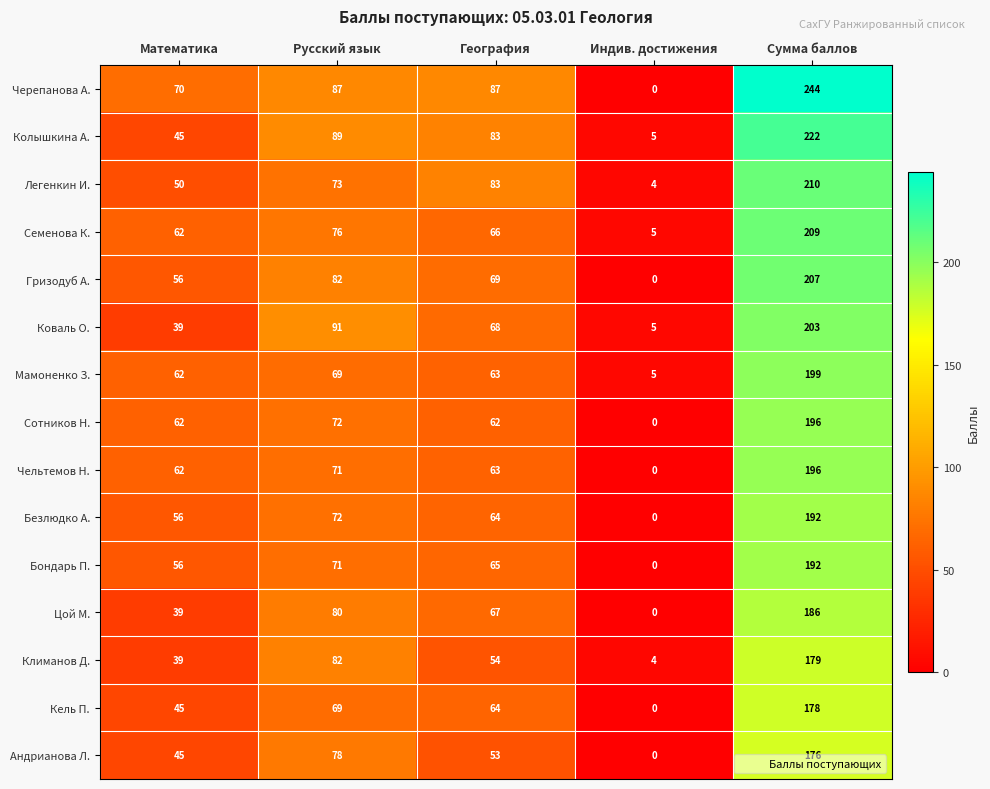

What is the greatest value displayed?

244